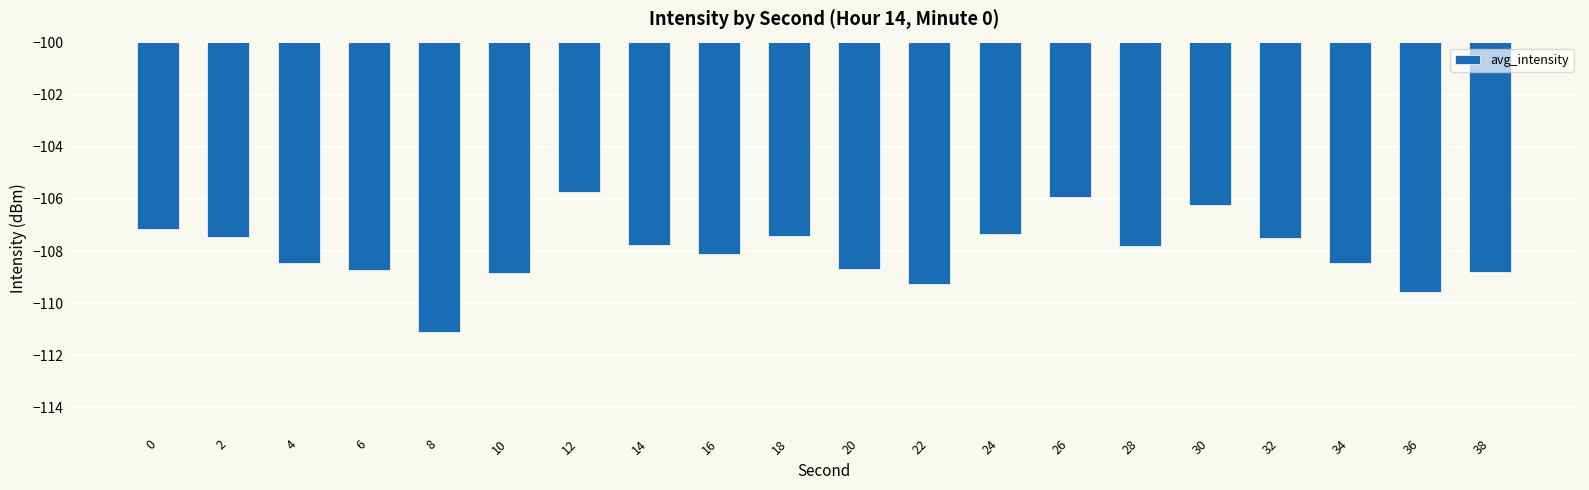

At which label does the data first exceed -107?

12